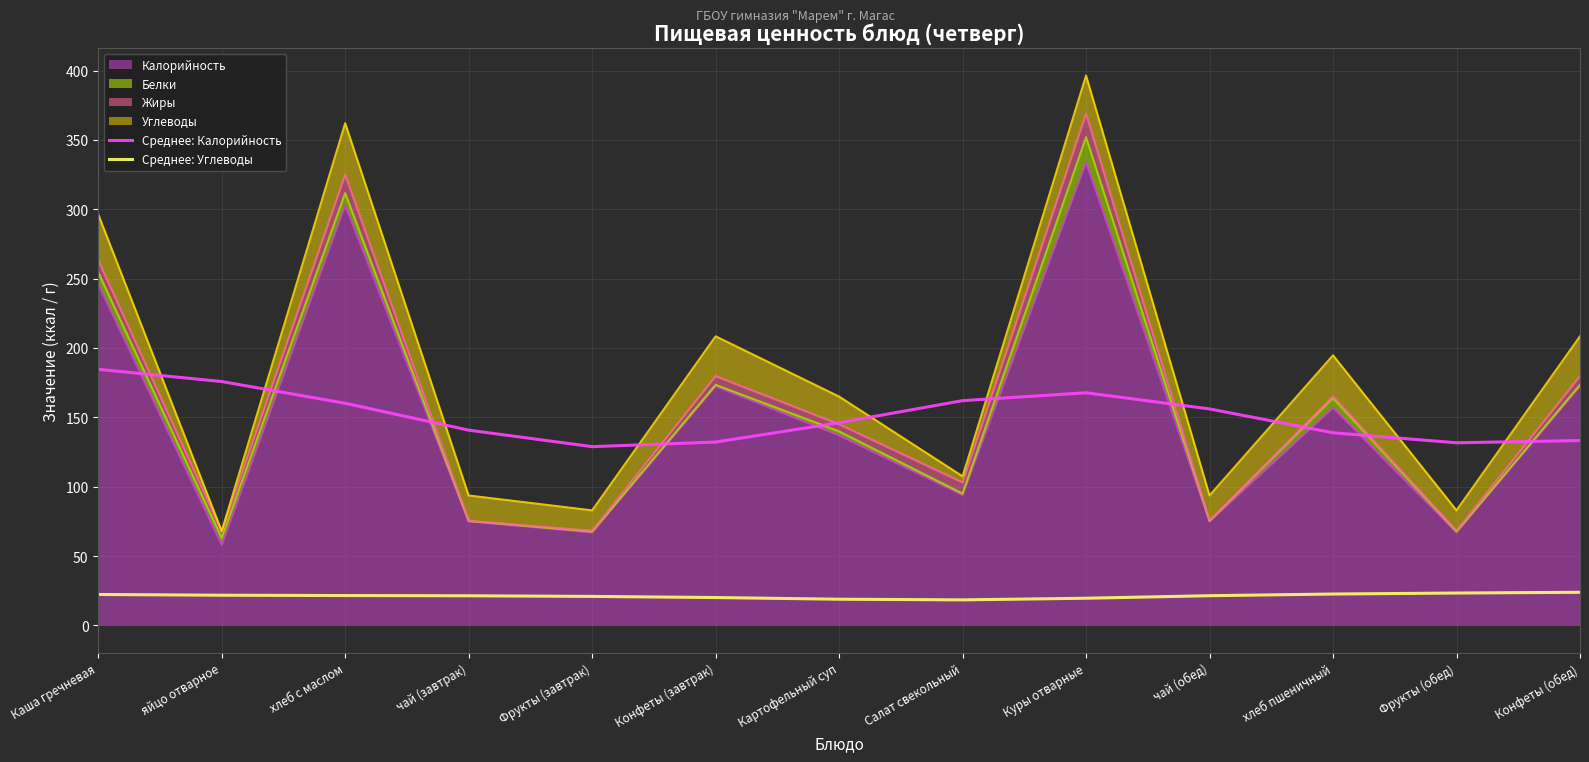

At which label does Среднее: Калорийность first exceed 146?

Каша гречневая